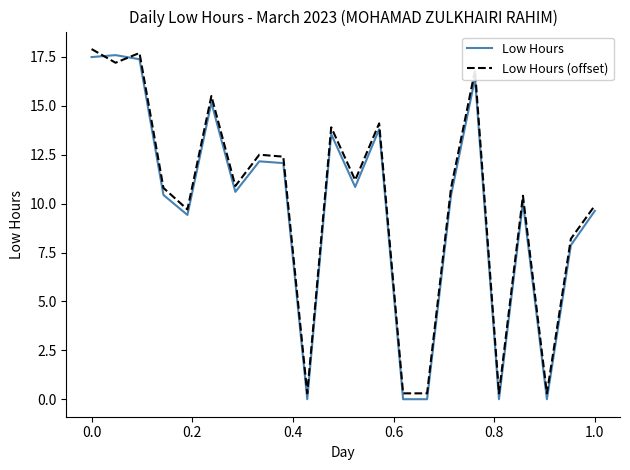

What is the greatest value displayed?

17.9